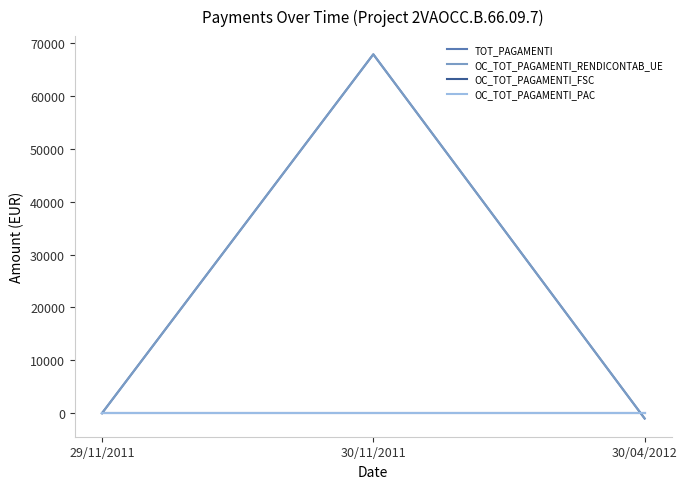

What position from the left is 30/11/2011?

2